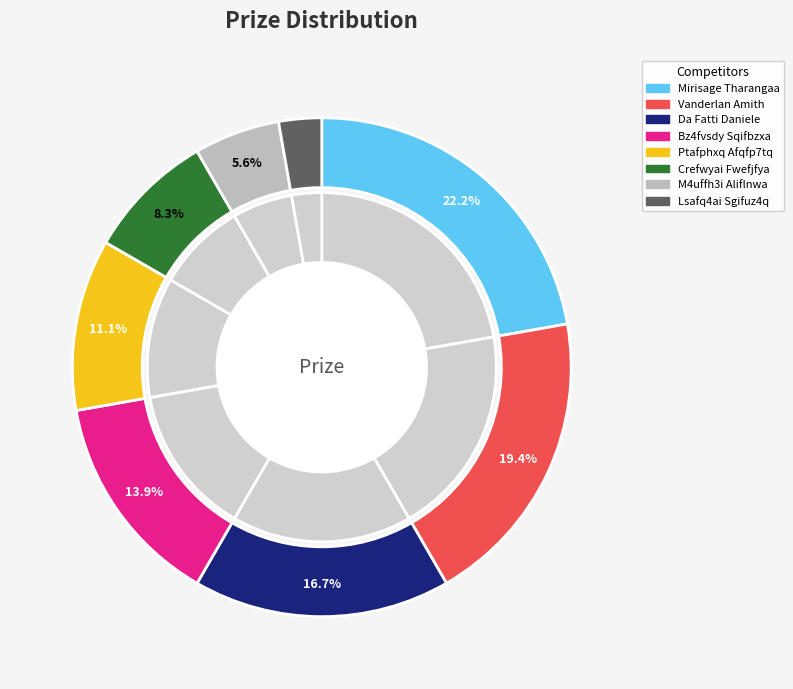

Is there a majority slice in this chart?

No